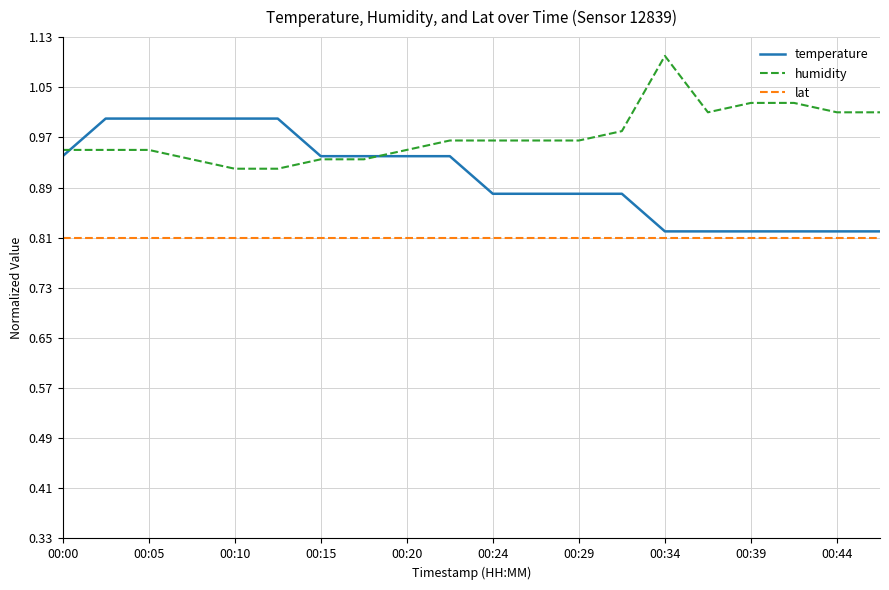

True or false: lat and humidity cross at least once.

False